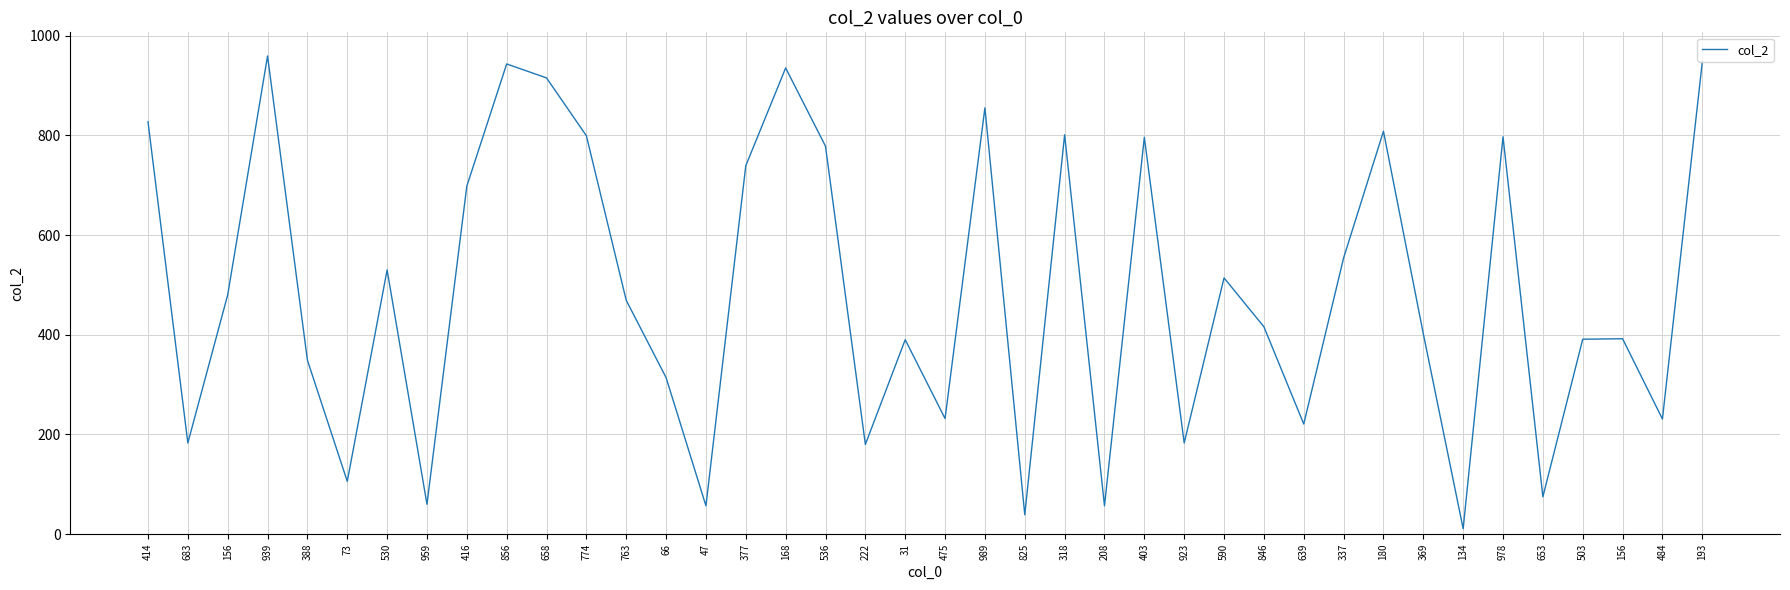

Reading left to right, what are all the values shown in this chart?

827	183	480	959	349	106	530	60	698	943	915	799	469	314	57	739	935	778	180	390	232	855	39	801	57	796	183	514	416	221	554	808	402	11	797	75	391	392	231	947